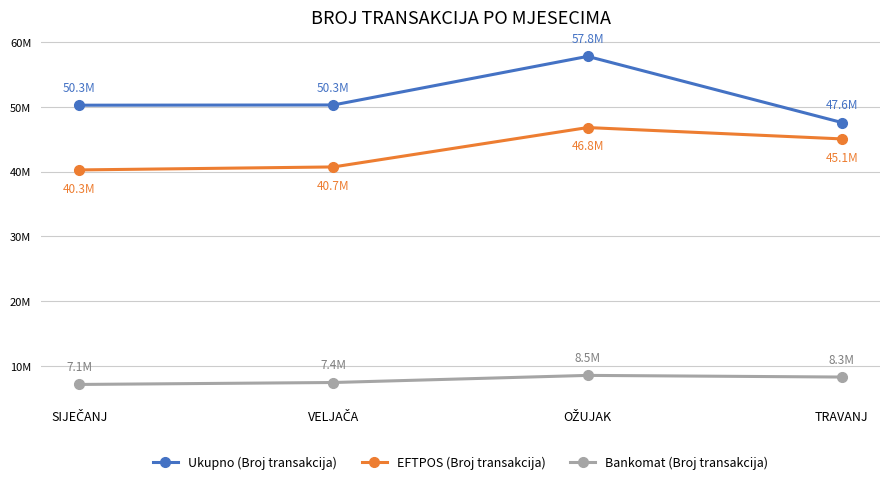

The value of Ukupno (Broj transakcija) at TRAVANJ is 31176874. True or false?

False